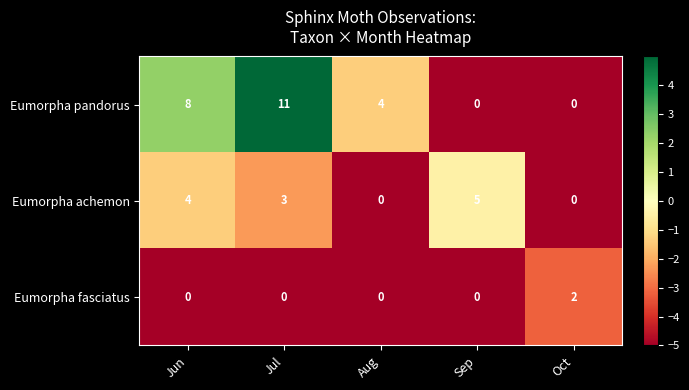

What is the difference between the maximum and minimum values in the Eumorpha achemon series?

5